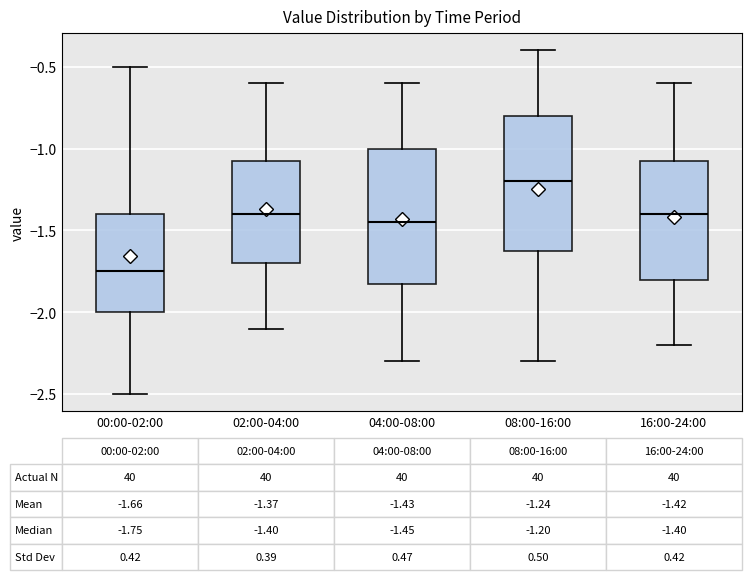

Which box's median line is the highest?

08:00-16:00